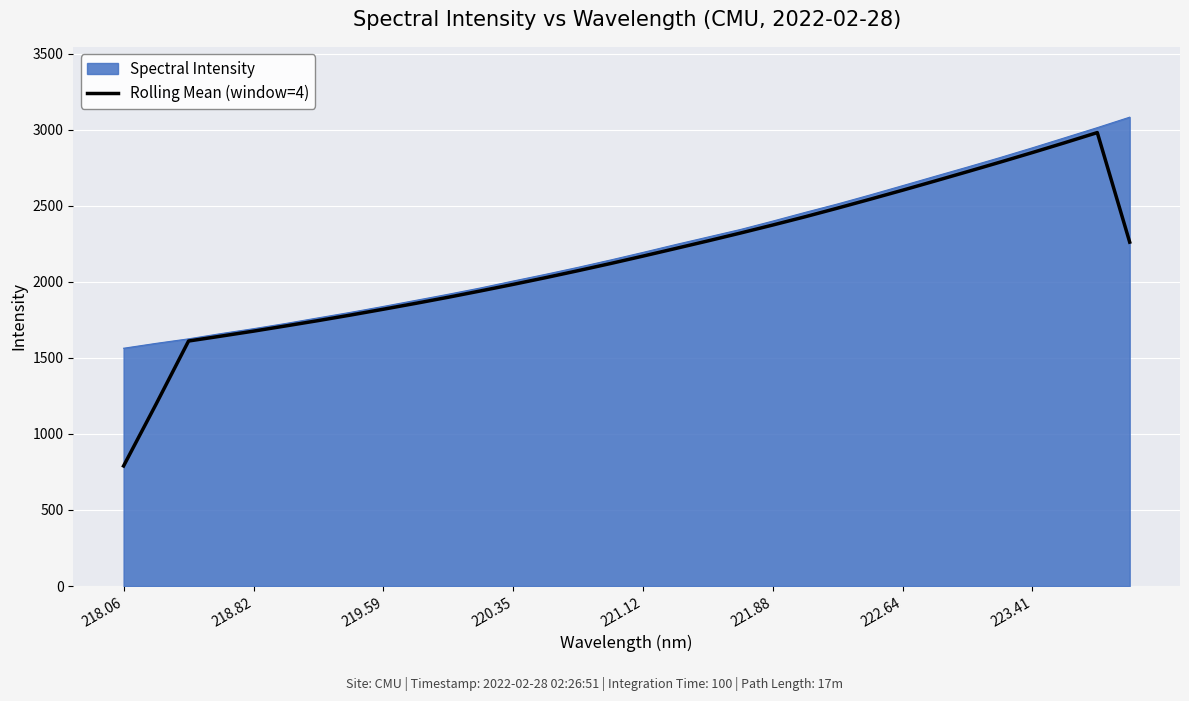

What is the minimum value shown in the chart?

789.5